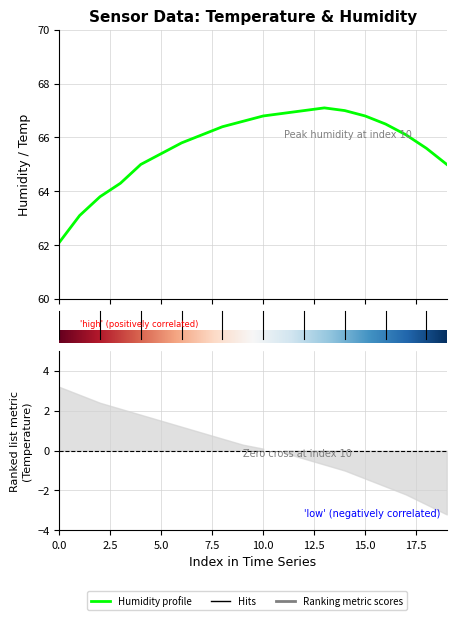

List the series in order of their peak value, highest first.

humidity, temperature